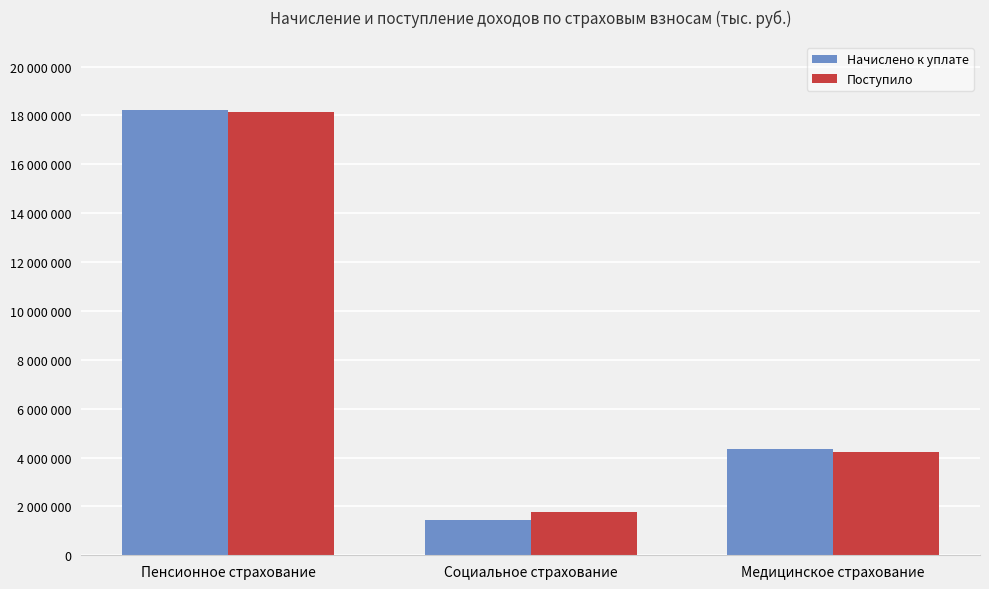

Reading right to left, what are all the values shown in this chart?

Начислено к уплате: Медицинское страхование=4368427	Социальное страхование=1423443	Пенсионное страхование=18232790
Поступило: Медицинское страхование=4207180	Социальное страхование=1772517	Пенсионное страхование=18154346